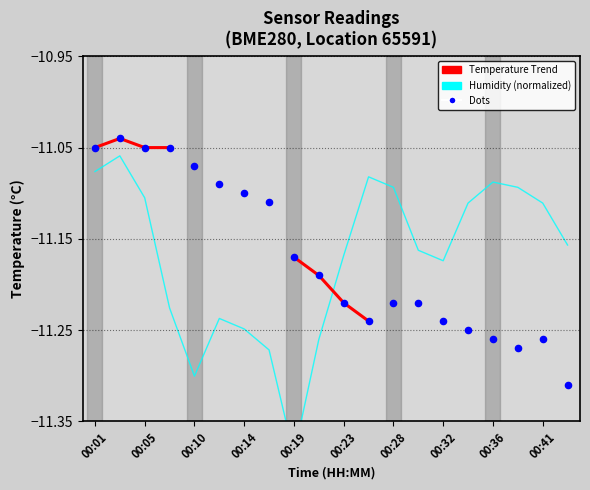

Which series has the largest total across all categories?

temperature